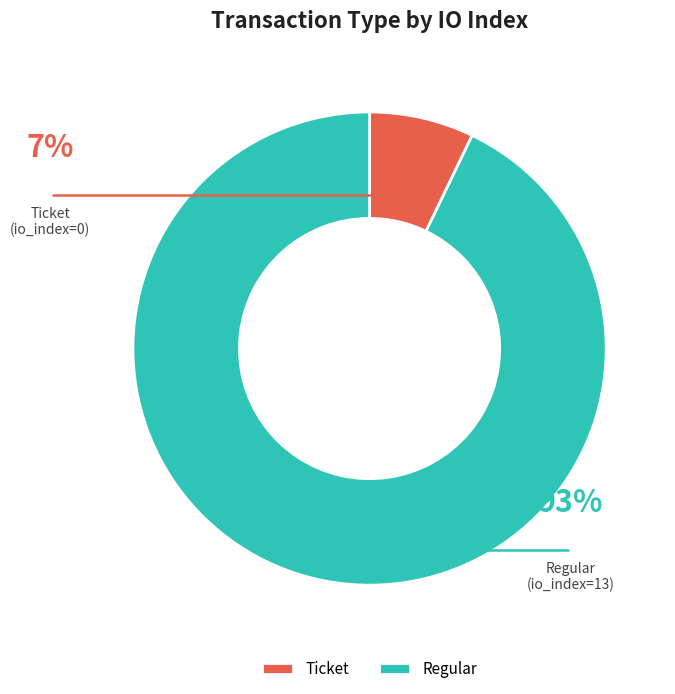

Which slice represents more than half of the pie?

Regular